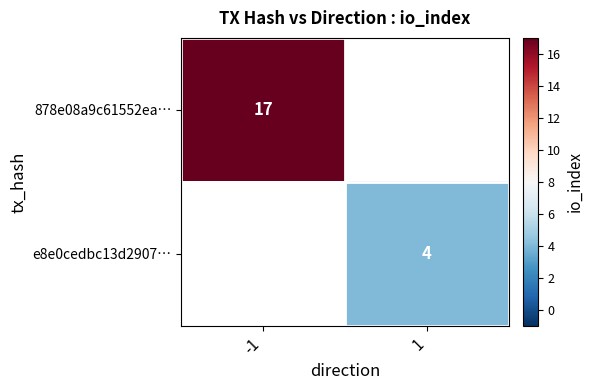

List the series in order of their peak value, highest first.

878e08a9c61552ea…, e8e0cedbc13d2907…